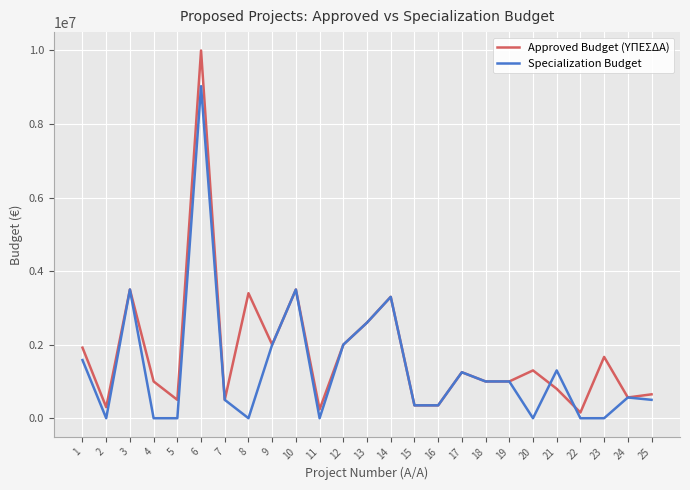

Reading left to right, list all the values displayed in this chart.

Approved Budget (ΥΠΕΣΔΑ): 1=1919236	2=300000	3=3500000	4=1000000	5=500000	6=10000000	7=500000	8=3400000	9=2000000	10=3500000	11=240000	12=2000000	13=2600000	14=3300000	15=350000	16=350000	17=1250000	18=1000000	19=1000000	20=1300000	21=800000	22=155000	23=1667120	24=564127	25=650000
Specialization Budget: 1=1581216	2=0	3=3500000	4=0	5=0	6=9029691	7=500000	8=0	9=2000000	10=3500000	11=0	12=2000000	13=2600000	14=3300000	15=350000	16=350000	17=1250000	18=1000000	19=1000000	20=0	21=1300000	22=0	23=0	24=564127	25=500000